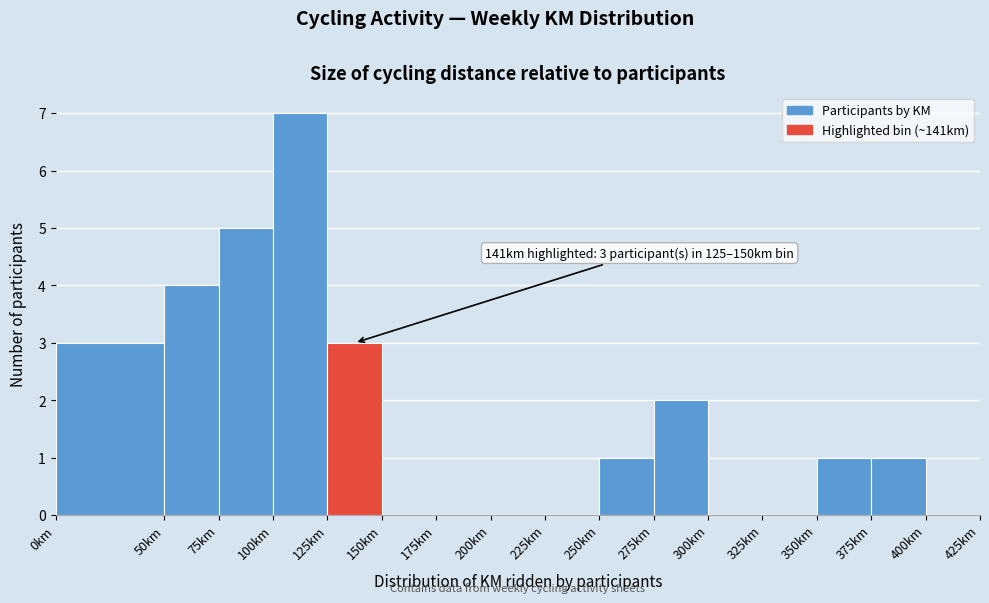

Over which range of the x-axis is the bar tallest?

100 to 125